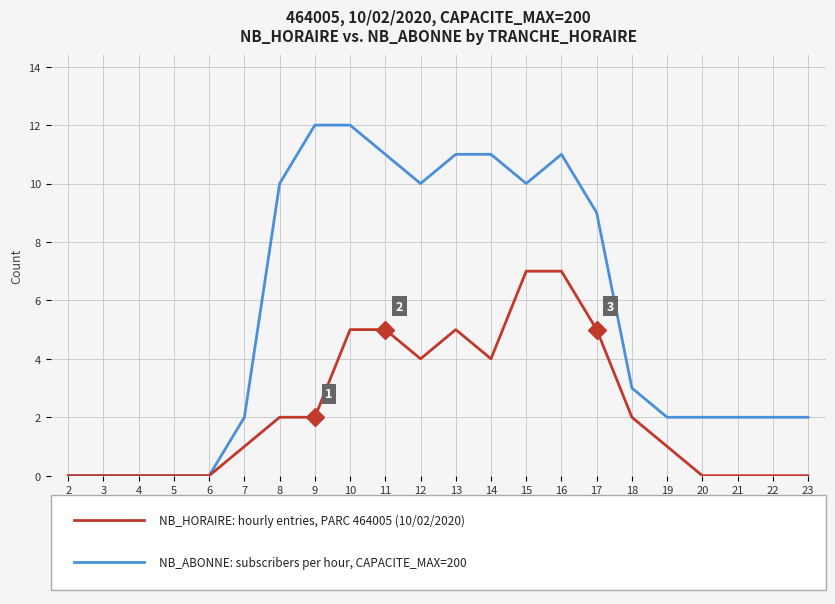

What is the difference between the highest and lowest values at 17?

4